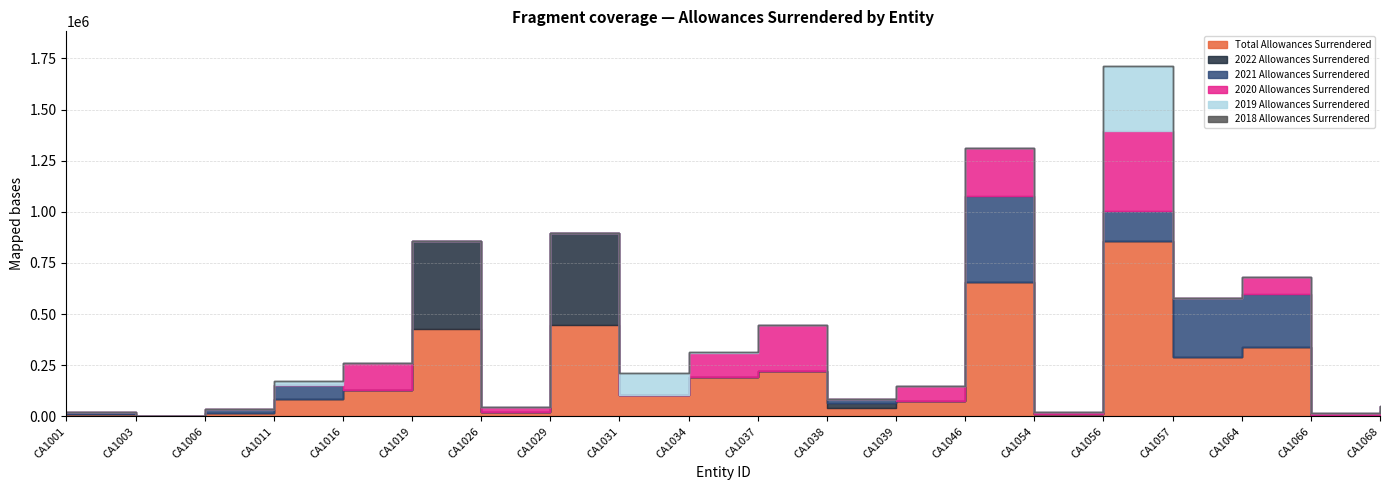

What is the sum of all 2019 Allowances Surrendered values?

445267